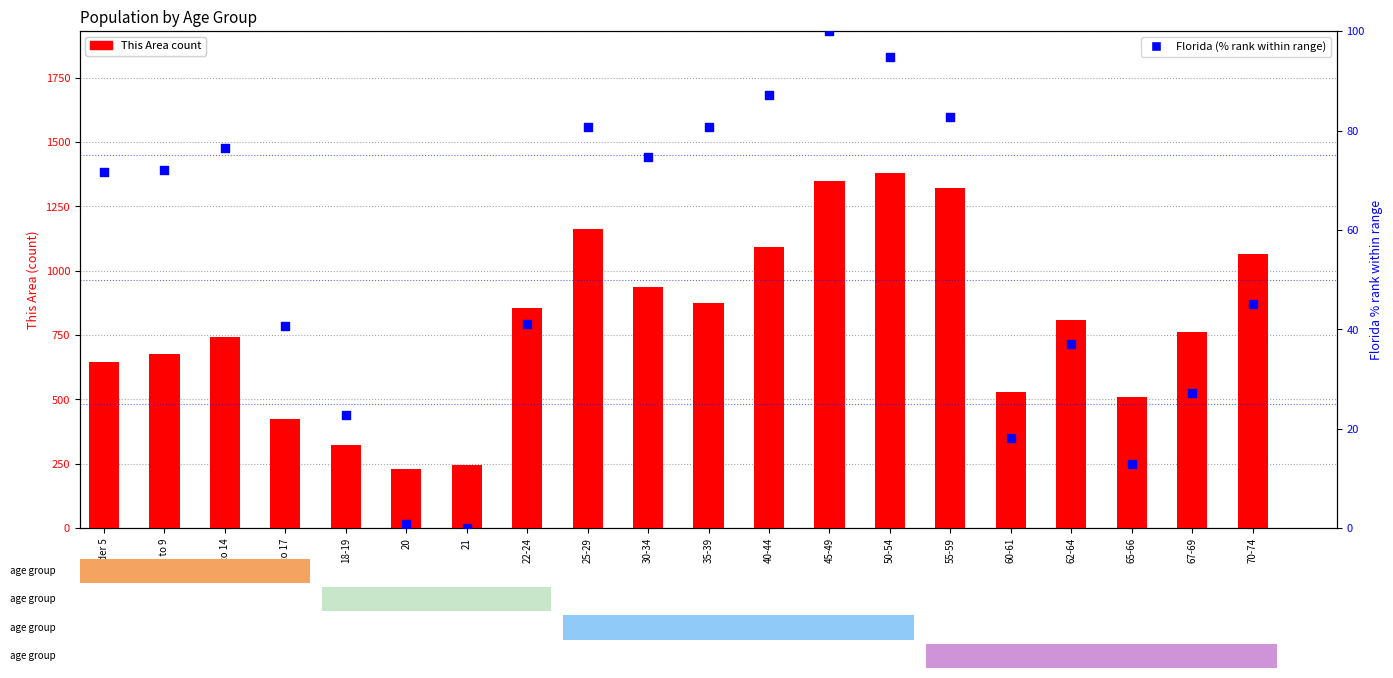

Which series has the largest total across all categories?

This Area